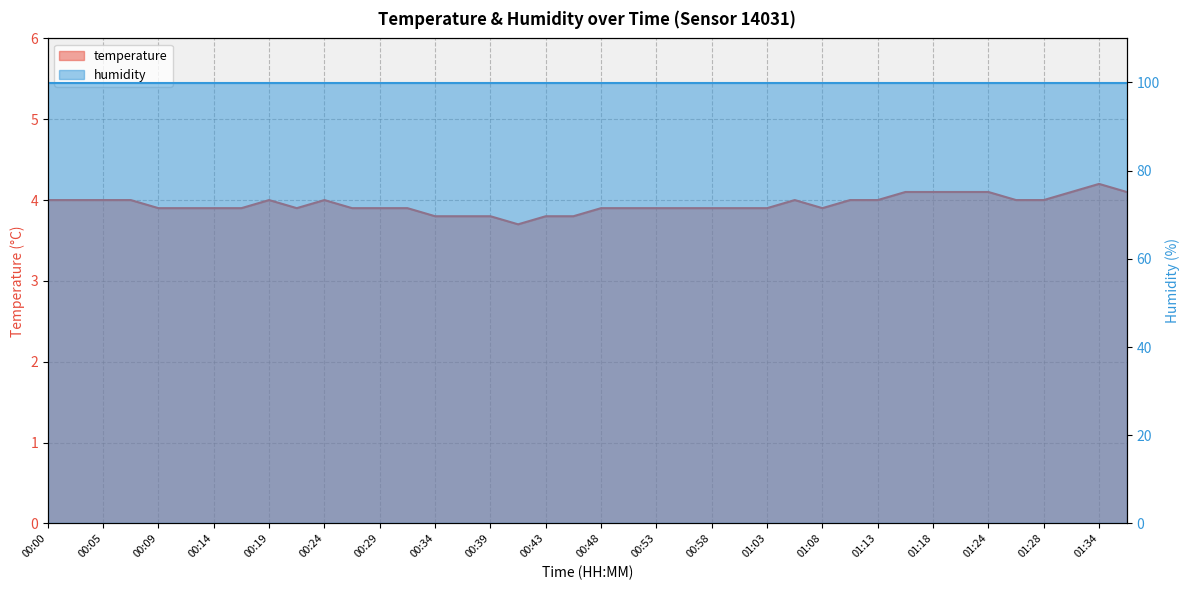

At which category does the chart reach its minimum across all series?

00:41